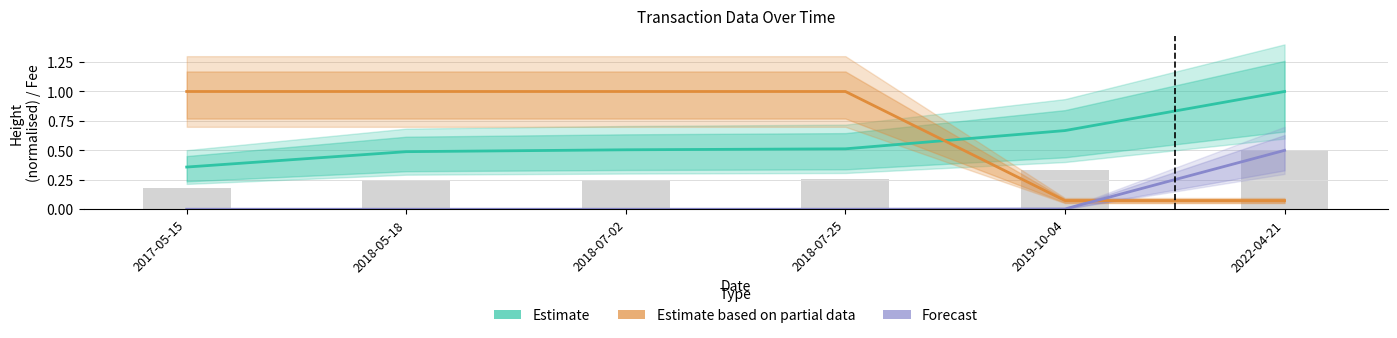

What is the label of the 5th bar from the left?

2019-10-04